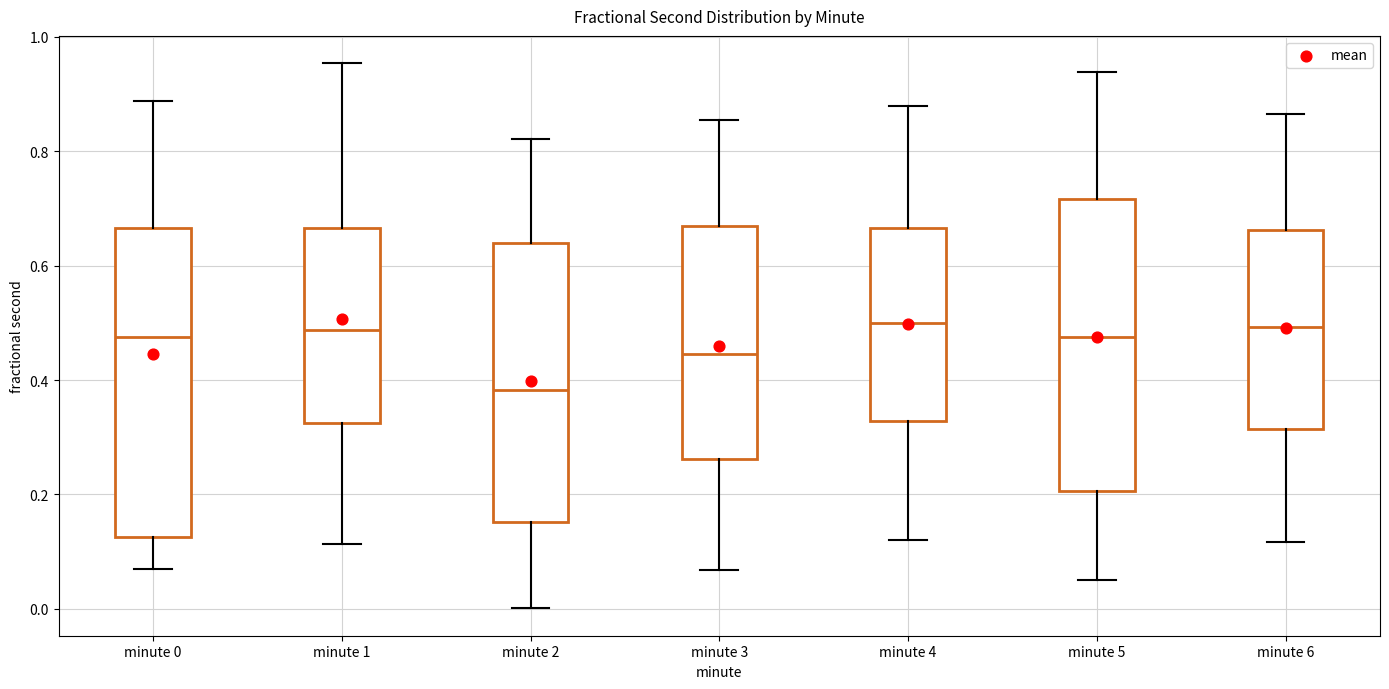

Where does the lower whisker of the box for minute 0 end on the y-axis? The values are not printed on the chart, so give them approximately, as read against the axis.

0.06